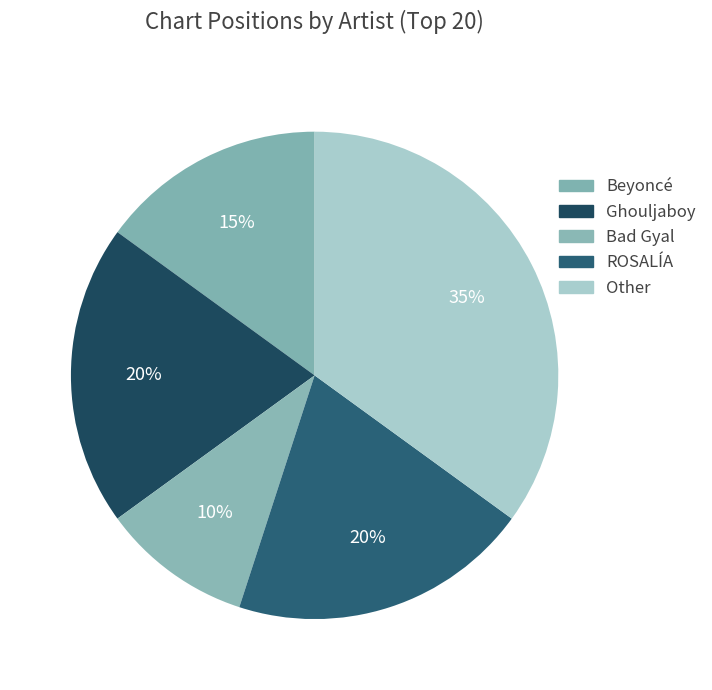

To the nearest percent, what is the average slice percentage?

20%